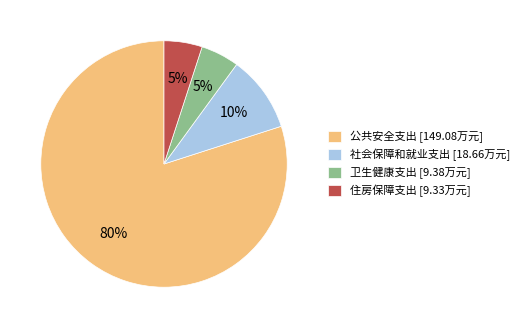

Between 社会保障和就业支出 [18.66万元] and 卫生健康支出 [9.38万元], which is larger?

社会保障和就业支出 [18.66万元]